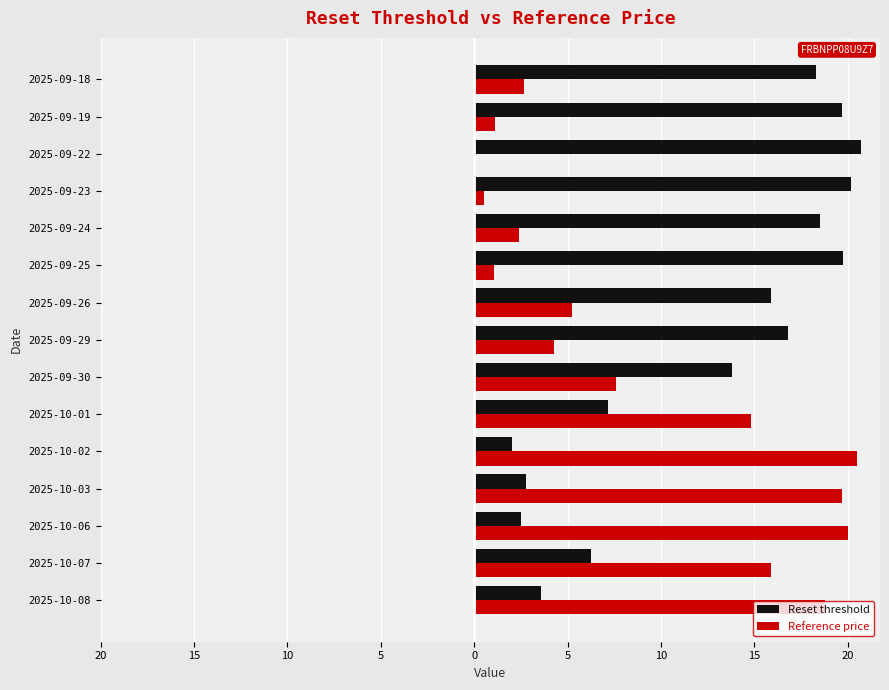

Reading right to left, transcribe all the data shown in this chart.

Reset threshold: 18.3	19.7	20.7	20.2	18.5	19.7	15.9	16.8	13.8	7.2	2.0	2.8	2.5	6.2	3.6
Reference price: 2.7	1.1	0.0	0.6	2.4	1.1	5.2	4.2	7.6	14.8	20.5	19.7	20.0	15.9	18.8